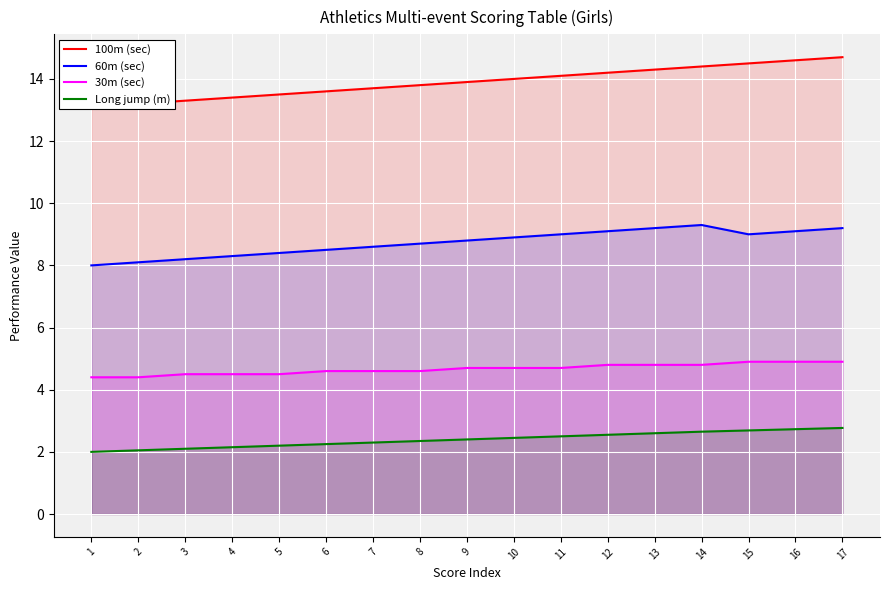

How many lines are shown in the chart?

4